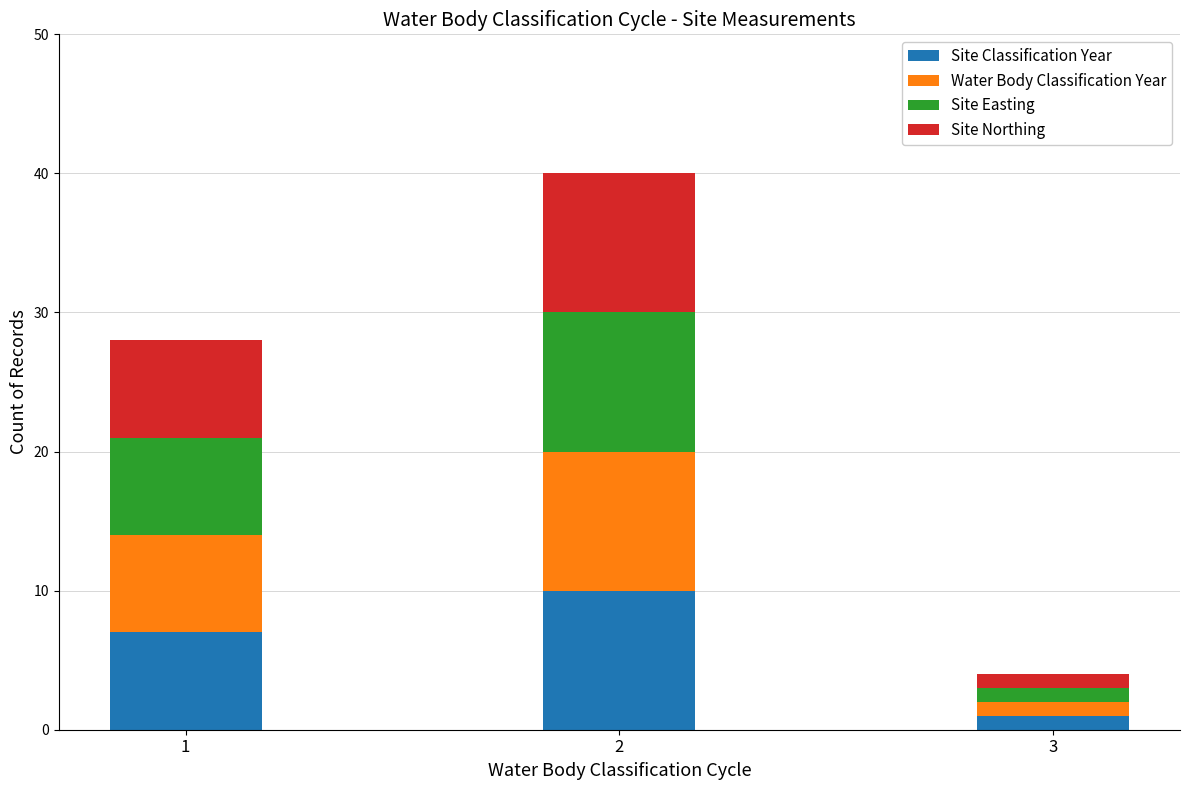

Does the chart contain stacked bars?

Yes